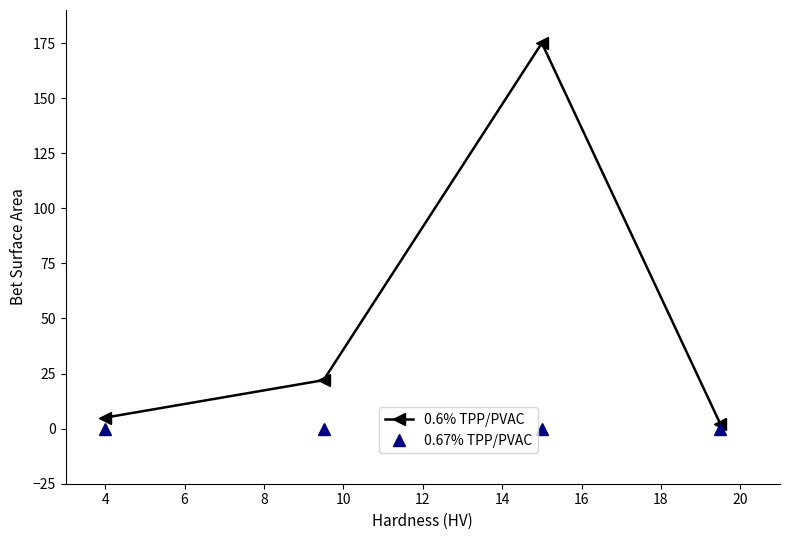

What are all the series names shown in the legend?

0.6% TPP/PVAC, 0.67% TPP/PVAC